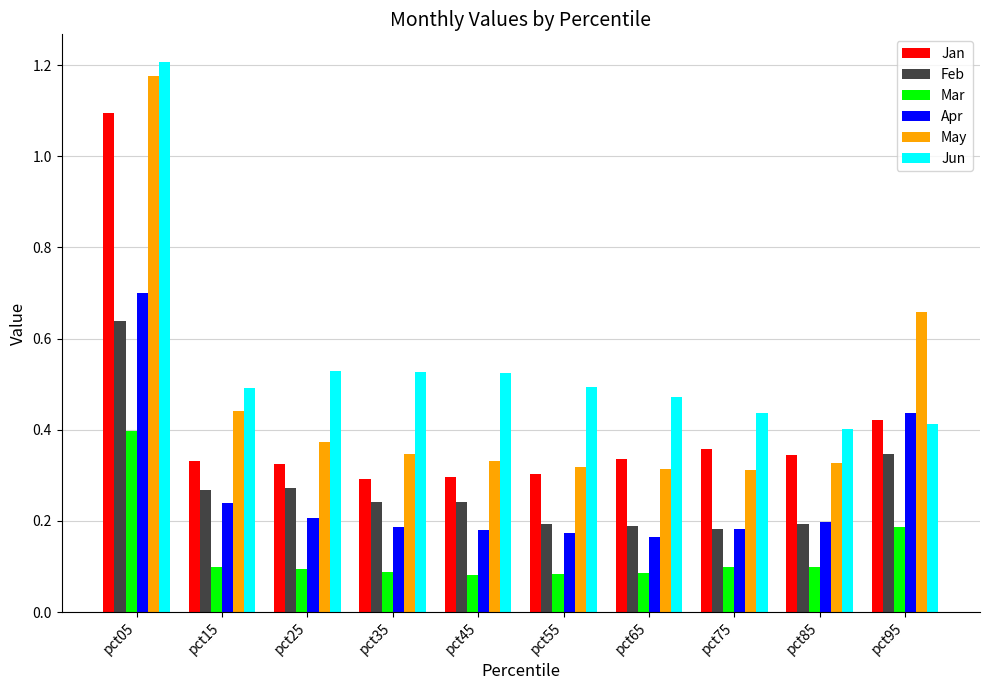

How many Jan values are between 0 and 1?

9